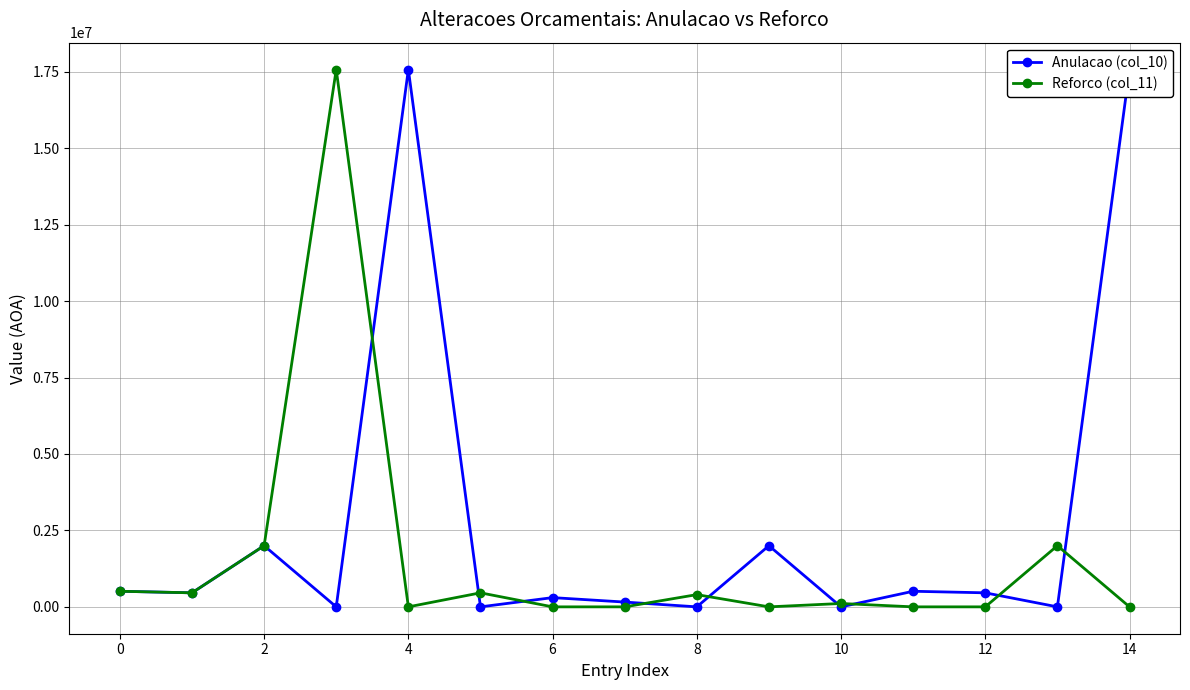

Which series ends up on top after the final intersection of Reforco (col_11) and Anulacao (col_10)?

Anulacao (col_10)